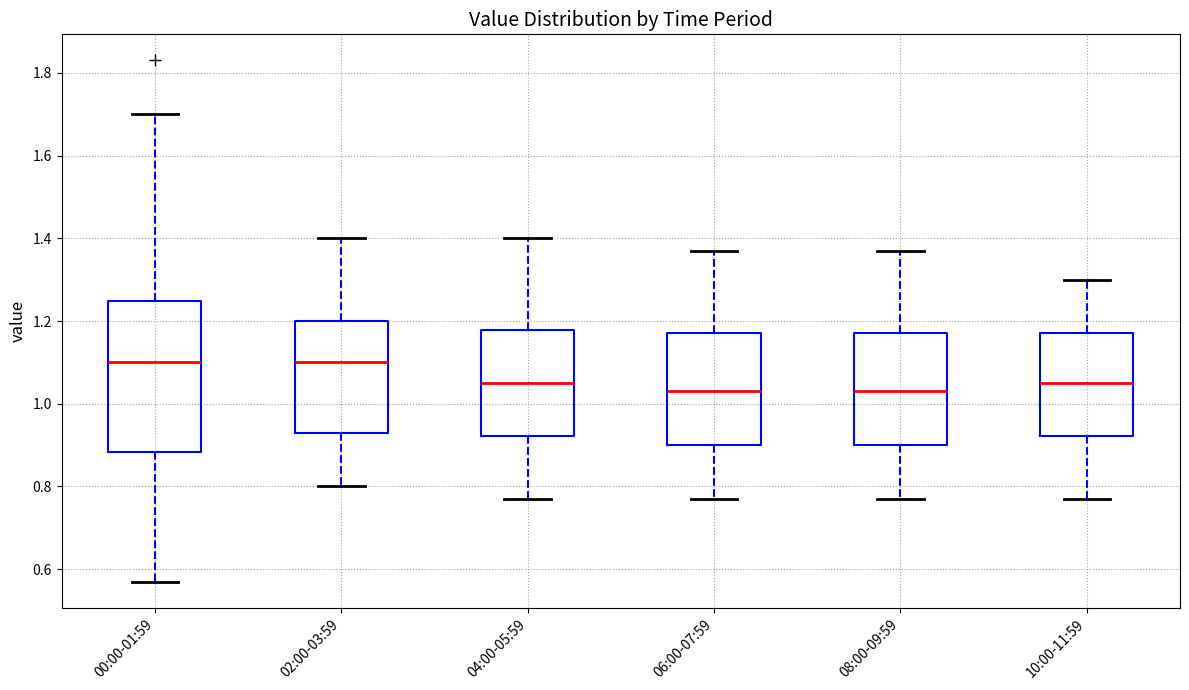

Comparing the boxes themselves (not the whiskers), which one is the tallest?

00:00-01:59